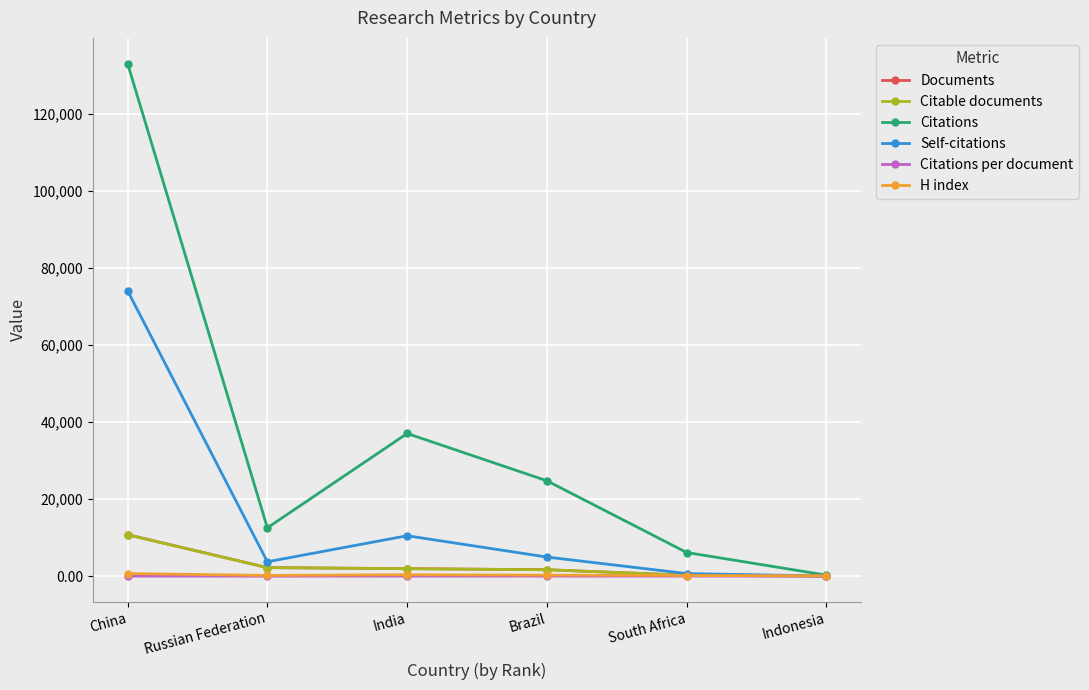

What is the spread (max minus min) of values at Brazil?

24755.2